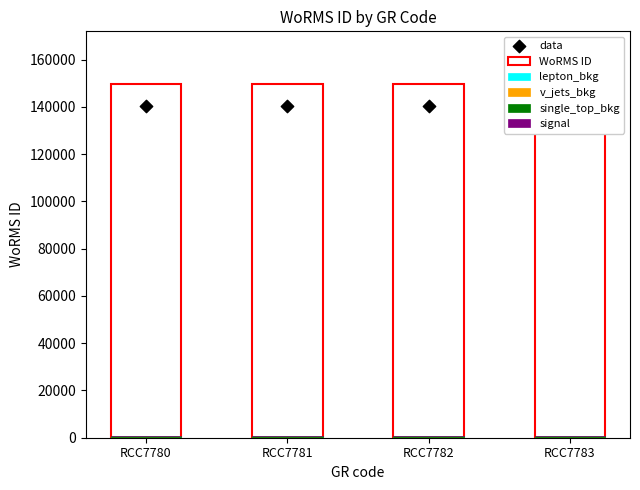

At how many categories does at least one series exceed 6086?

4